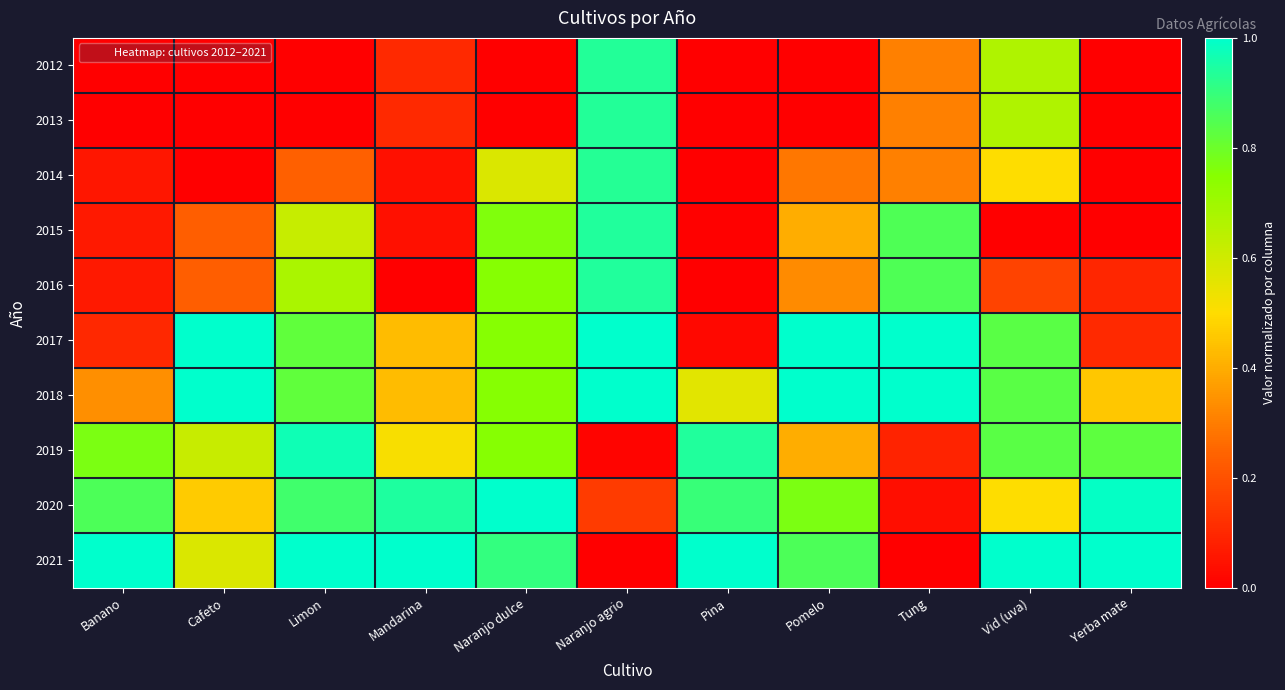

Reading left to right, transcribe all the data shown in this chart.

2012: Banano=0.0	Cafeto=0.0	Limon=0.0	Mandarina=0.1	Naranjo dulce=0.0	Naranjo agrio=0.9	Pina=0.0	Pomelo=0.0	Tung=0.3	Vid (uva)=0.7	Yerba mate=0.0
2013: Banano=0.0	Cafeto=0.0	Limon=0.0	Mandarina=0.1	Naranjo dulce=0.0	Naranjo agrio=0.9	Pina=0.0	Pomelo=0.0	Tung=0.3	Vid (uva)=0.7	Yerba mate=0.0
2014: Banano=0.1	Cafeto=0.0	Limon=0.2	Mandarina=0.0	Naranjo dulce=0.6	Naranjo agrio=0.9	Pina=0.0	Pomelo=0.3	Tung=0.3	Vid (uva)=0.5	Yerba mate=0.0
2015: Banano=0.1	Cafeto=0.2	Limon=0.6	Mandarina=0.0	Naranjo dulce=0.8	Naranjo agrio=0.9	Pina=0.0	Pomelo=0.4	Tung=0.9	Vid (uva)=0.0	Yerba mate=0.0
2016: Banano=0.1	Cafeto=0.2	Limon=0.7	Mandarina=0.0	Naranjo dulce=0.8	Naranjo agrio=0.9	Pina=0.0	Pomelo=0.3	Tung=0.9	Vid (uva)=0.2	Yerba mate=0.1
2017: Banano=0.1	Cafeto=1.0	Limon=0.8	Mandarina=0.4	Naranjo dulce=0.8	Naranjo agrio=1.0	Pina=0.0	Pomelo=1.0	Tung=1.0	Vid (uva)=0.8	Yerba mate=0.1
2018: Banano=0.3	Cafeto=1.0	Limon=0.8	Mandarina=0.4	Naranjo dulce=0.8	Naranjo agrio=1.0	Pina=0.6	Pomelo=1.0	Tung=1.0	Vid (uva)=0.8	Yerba mate=0.5
2019: Banano=0.8	Cafeto=0.6	Limon=1.0	Mandarina=0.5	Naranjo dulce=0.8	Naranjo agrio=0.0	Pina=0.9	Pomelo=0.4	Tung=0.1	Vid (uva)=0.8	Yerba mate=0.8
2020: Banano=0.9	Cafeto=0.5	Limon=0.9	Mandarina=0.9	Naranjo dulce=1.0	Naranjo agrio=0.1	Pina=0.9	Pomelo=0.8	Tung=0.0	Vid (uva)=0.5	Yerba mate=1.0
2021: Banano=1.0	Cafeto=0.6	Limon=1.0	Mandarina=1.0	Naranjo dulce=0.9	Naranjo agrio=0.0	Pina=1.0	Pomelo=0.9	Tung=0.0	Vid (uva)=1.0	Yerba mate=1.0